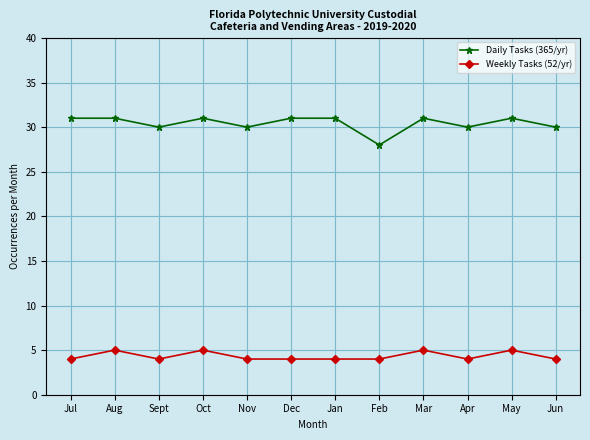

What is the greatest value displayed?

31